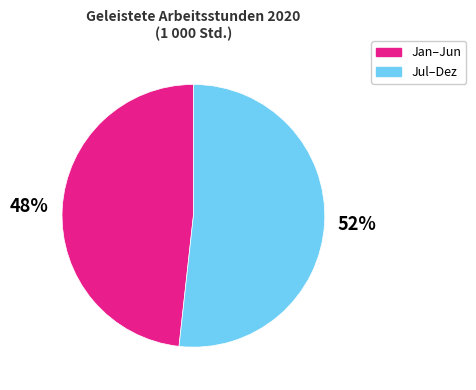

Does any single category account for the majority?

Yes